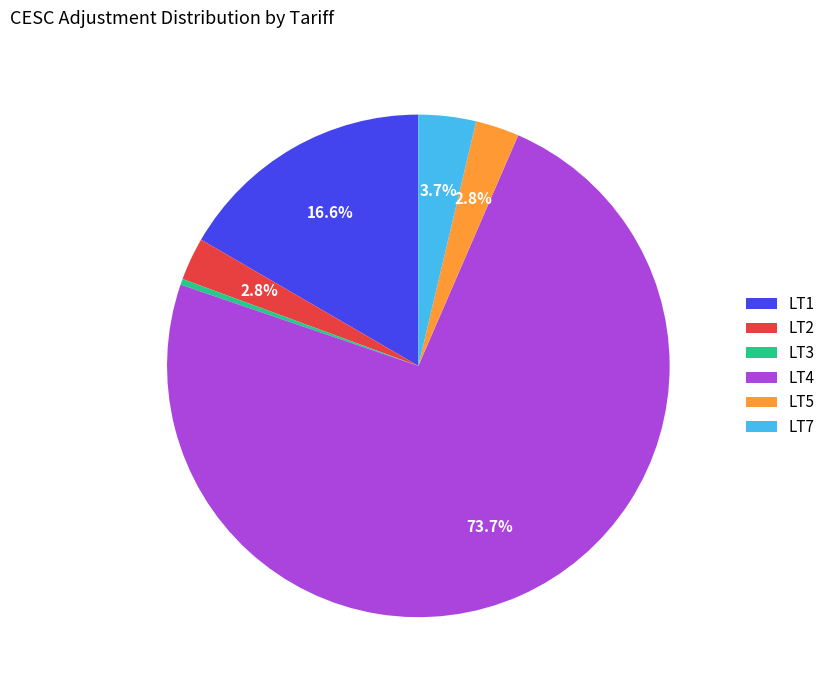

Combined, what portion of the pie is LT1 and LT5?

19.4%